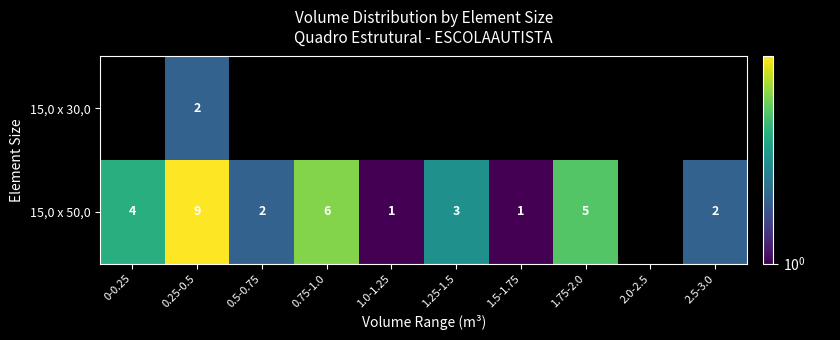

Between 0.5-0.75 and 1.0-1.25, which is larger?

0.5-0.75